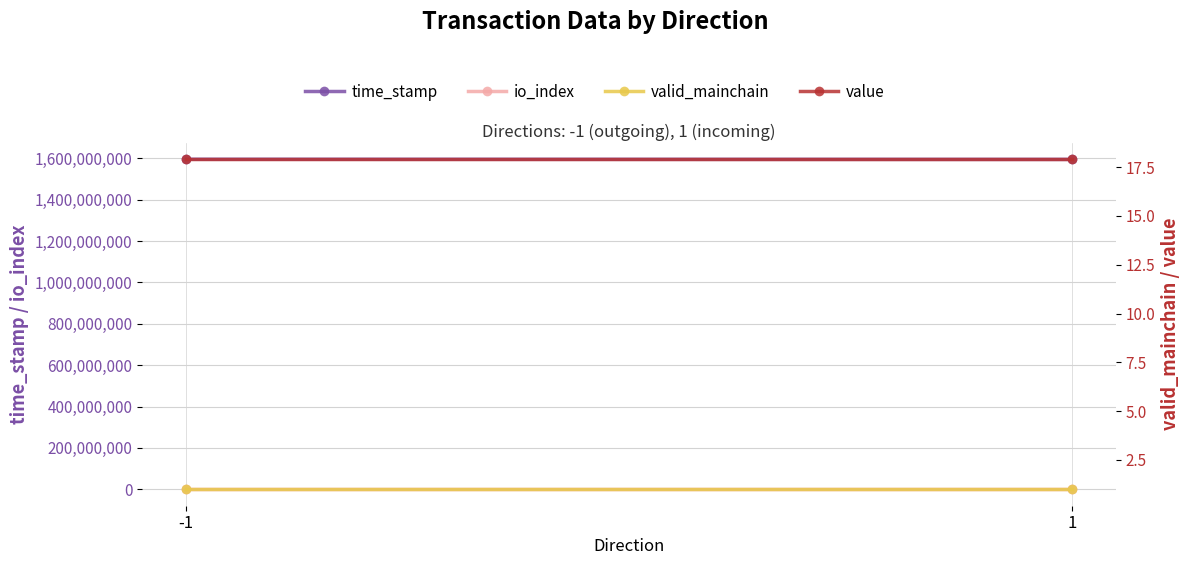

Reading left to right, what are all the values shown in this chart?

time_stamp: -1=1595696305.0	1=1595068013.0
io_index: -1=194.0	1=3.0
valid_mainchain: -1=1.0	1=1.0
value: -1=17.9	1=17.9